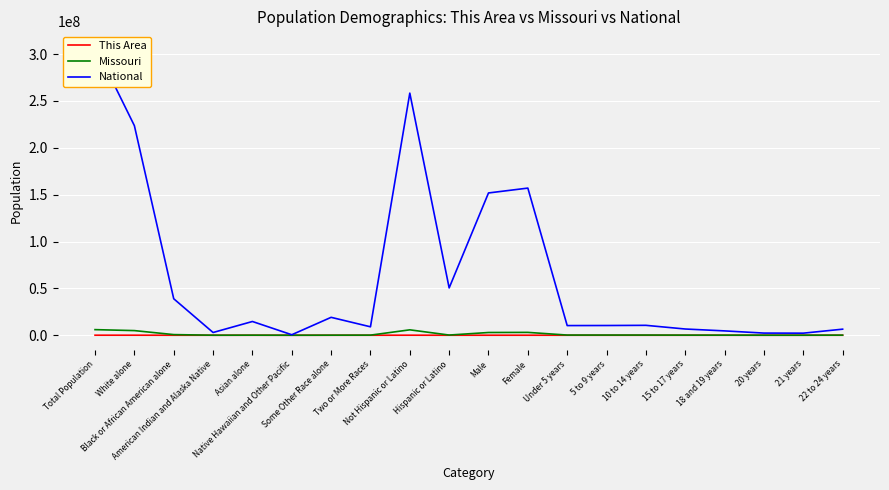

What is the maximum value for National?

308745538